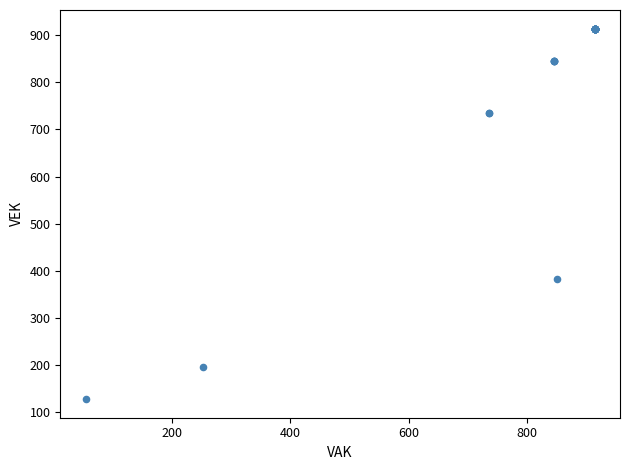

What Y value in the scatter plot is closest to 521?

383